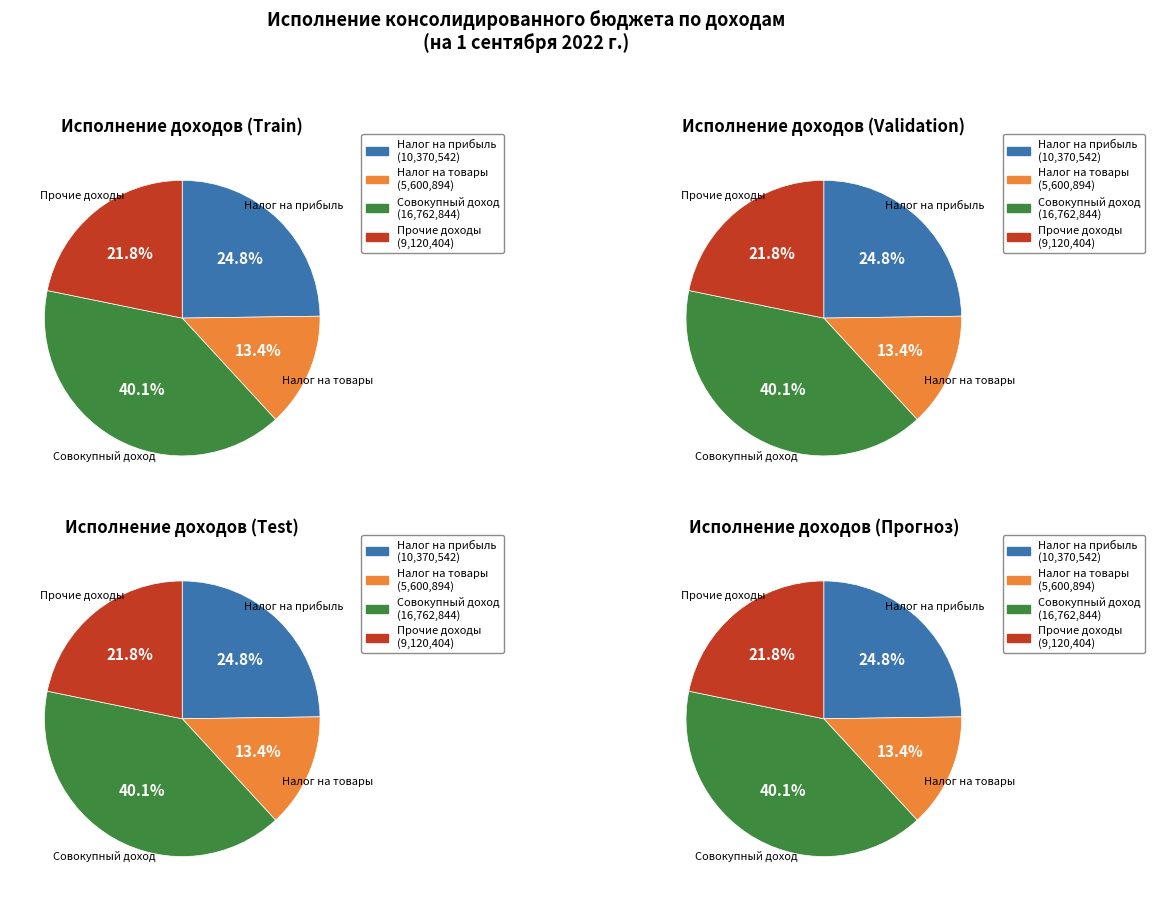

How many slices are in this pie chart?

4